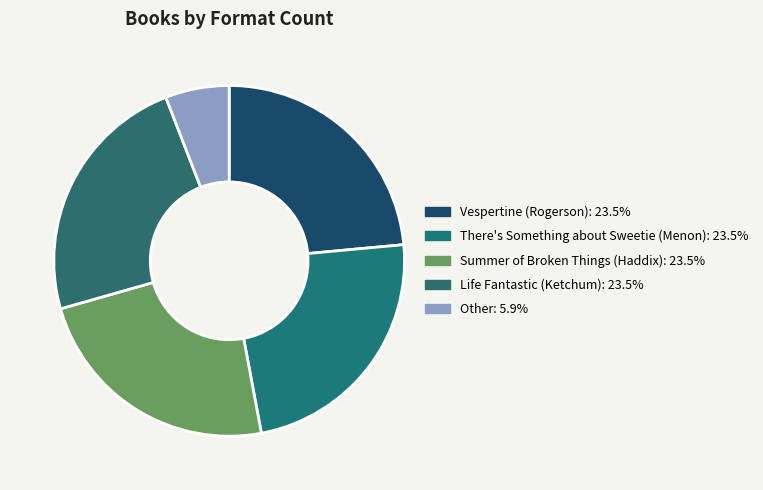

Count the number of slices in the pie.

5